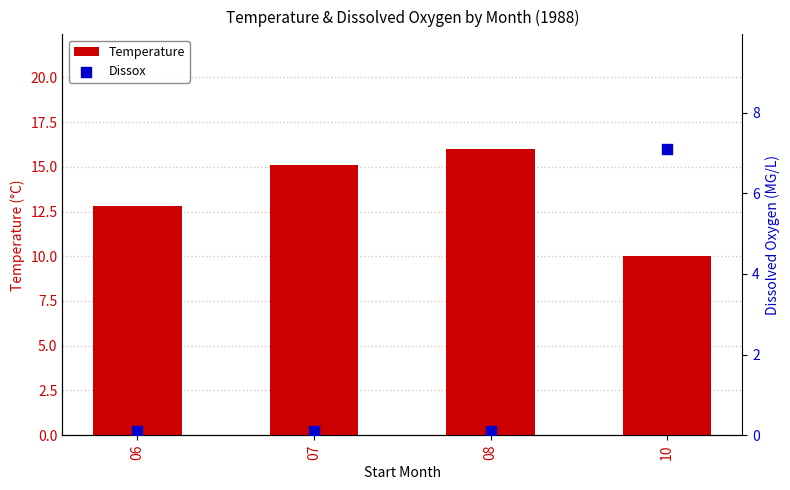

Which series contains the highest Y value?

Temperature